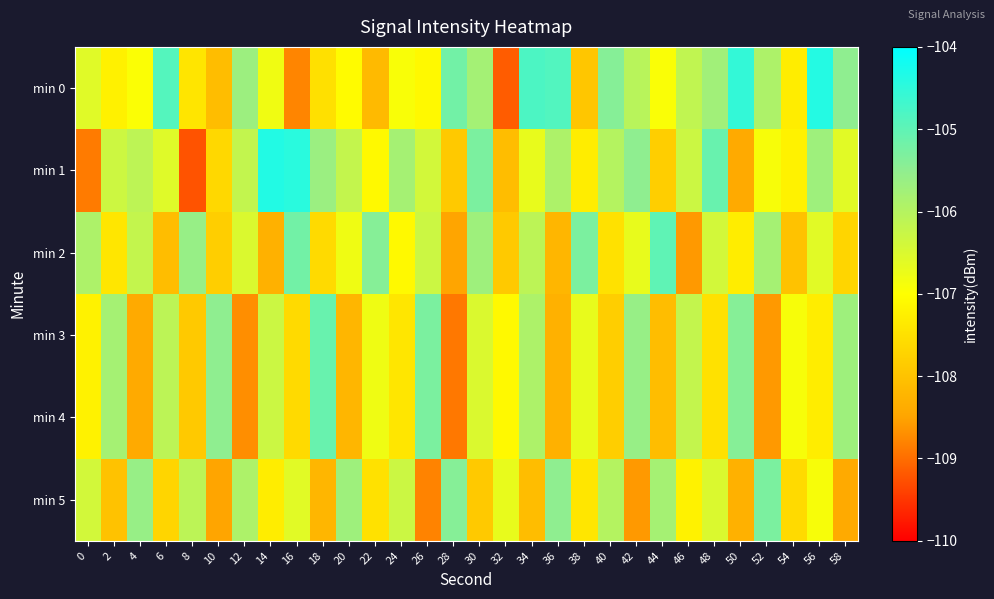

Reading right to left, extract all data points from this chart.

min 0: 58=-105.5	56=-104.4	54=-107.3	52=-105.9	50=-104.5	48=-105.7	46=-106.1	44=-106.9	42=-106.0	40=-105.4	38=-107.9	36=-104.9	34=-104.8	32=-109.1	30=-105.8	28=-105.2	26=-107.1	24=-106.9	22=-108.1	20=-107.1	18=-107.5	16=-108.8	14=-106.8	12=-105.7	10=-108.1	8=-107.4	6=-104.9	4=-106.9	2=-107.2	0=-106.6
min 1: 58=-106.6	56=-105.7	54=-107.2	52=-106.9	50=-108.4	48=-105.1	46=-106.3	44=-107.8	42=-105.5	40=-106.0	38=-107.3	36=-105.9	34=-106.7	32=-108.1	30=-105.3	28=-107.9	26=-106.4	24=-105.8	22=-107.1	20=-106.2	18=-105.7	16=-104.4	14=-104.4	12=-106.2	10=-107.6	8=-109.2	6=-106.6	4=-106.1	2=-106.3	0=-108.9
min 2: 58=-107.7	56=-106.6	54=-108.0	52=-105.8	50=-107.3	48=-106.4	46=-108.6	44=-105.0	42=-106.7	40=-107.5	38=-105.3	36=-108.2	34=-106.1	32=-107.9	30=-105.7	28=-108.5	26=-106.3	24=-107.1	22=-105.4	20=-106.8	18=-107.6	16=-105.2	14=-108.3	12=-106.5	10=-107.8	8=-105.6	6=-108.1	4=-106.2	2=-107.4	0=-105.9
min 3: 58=-105.7	56=-107.3	54=-106.9	52=-108.6	50=-105.4	48=-107.5	46=-106.2	44=-108.1	42=-105.6	40=-107.8	38=-106.7	36=-108.3	34=-105.9	32=-107.1	30=-106.5	28=-108.9	26=-105.3	24=-107.4	22=-106.8	20=-108.2	18=-105.1	16=-107.6	14=-106.3	12=-108.7	10=-105.5	8=-107.9	6=-106.1	4=-108.4	2=-105.8	0=-107.2
min 4: 58=-105.7	56=-107.3	54=-106.9	52=-108.6	50=-105.4	48=-107.5	46=-106.2	44=-108.1	42=-105.6	40=-107.8	38=-106.7	36=-108.3	34=-105.9	32=-107.1	30=-106.5	28=-108.9	26=-105.3	24=-107.4	22=-106.8	20=-108.2	18=-105.1	16=-107.6	14=-106.3	12=-108.7	10=-105.5	8=-107.9	6=-106.1	4=-108.4	2=-105.8	0=-107.2
min 5: 58=-108.4	56=-106.9	54=-107.6	52=-105.3	50=-108.3	48=-106.5	46=-107.2	44=-105.8	42=-108.6	40=-106.0	38=-107.4	36=-105.5	34=-108.1	32=-106.7	30=-107.9	28=-105.4	26=-108.8	24=-106.3	22=-107.5	20=-105.7	18=-108.2	16=-106.6	14=-107.3	12=-105.9	10=-108.5	8=-106.1	6=-107.7	4=-105.6	2=-108.0	0=-106.4